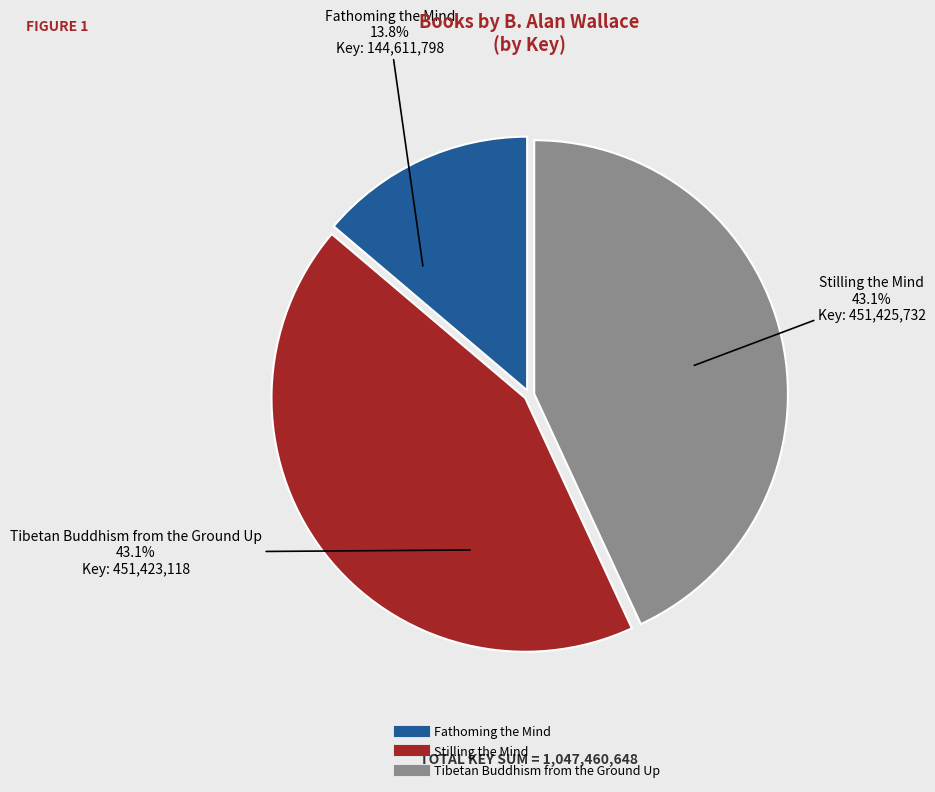

Which category has the smallest portion of the pie?

Fathoming the Mind